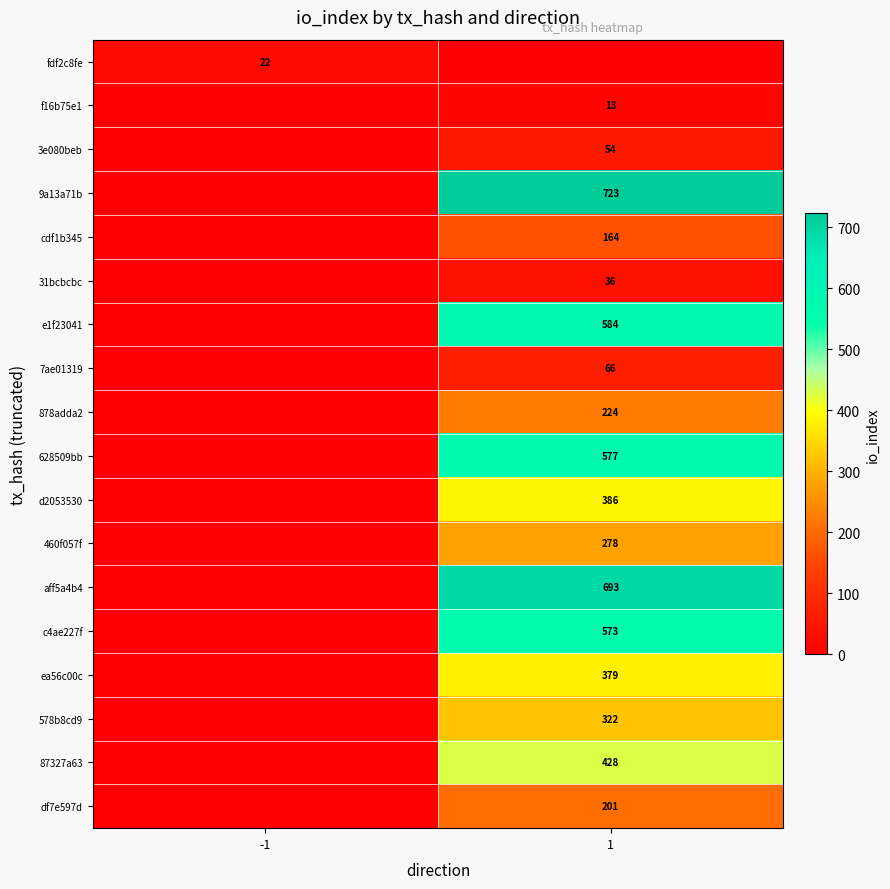

How many data points does each series have?

2